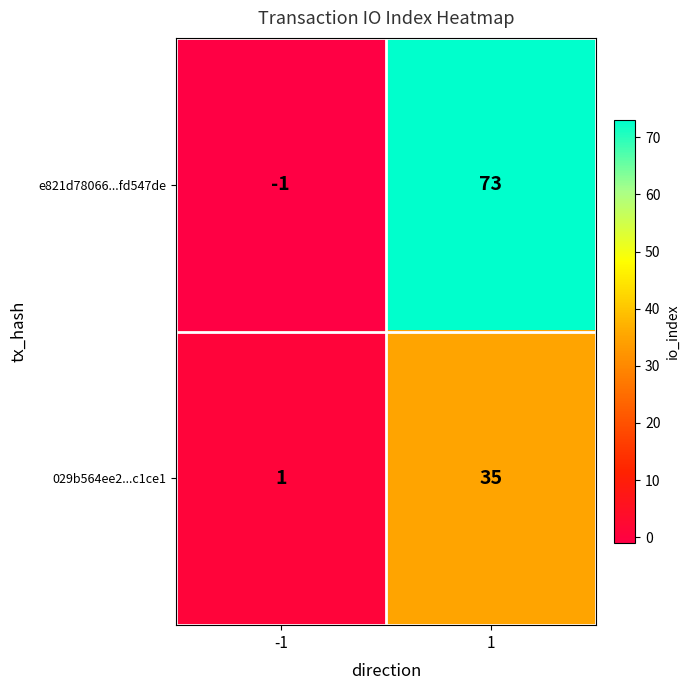

Rank the series by their maximum value, from highest to lowest.

e821d78066...fd547de, 029b564ee2...c1ce1